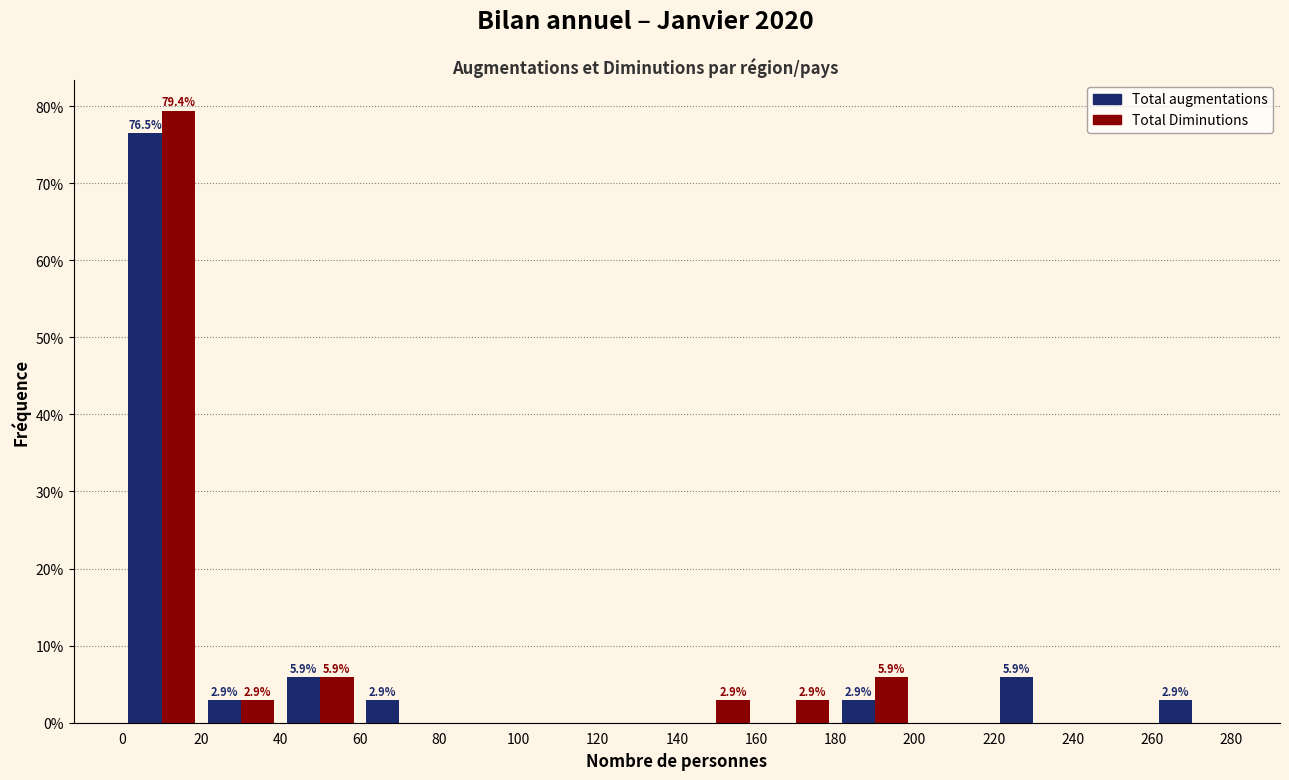

In the Total augmentations series, which range on the x-axis has the tallest bar?

0 to 20